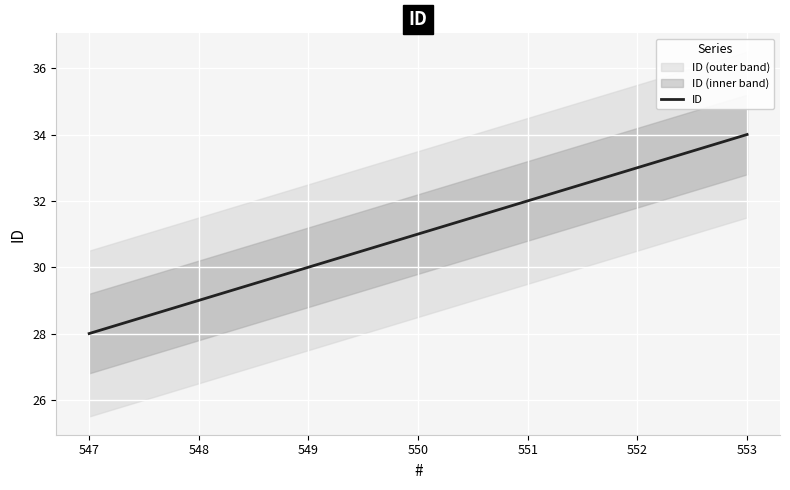

List the labels in order of ID value, smallest first.

547, 548, 549, 550, 551, 552, 553